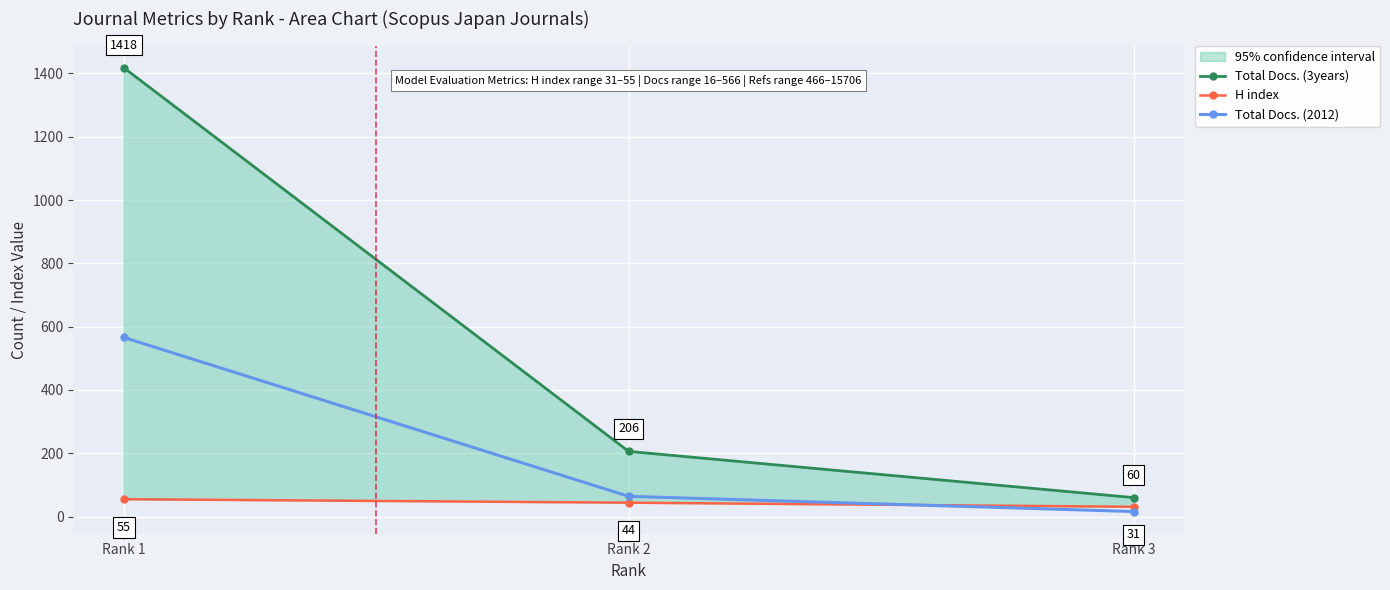

Which series changed the most between Rank 1 and Rank 2?

Total Docs. (3years)